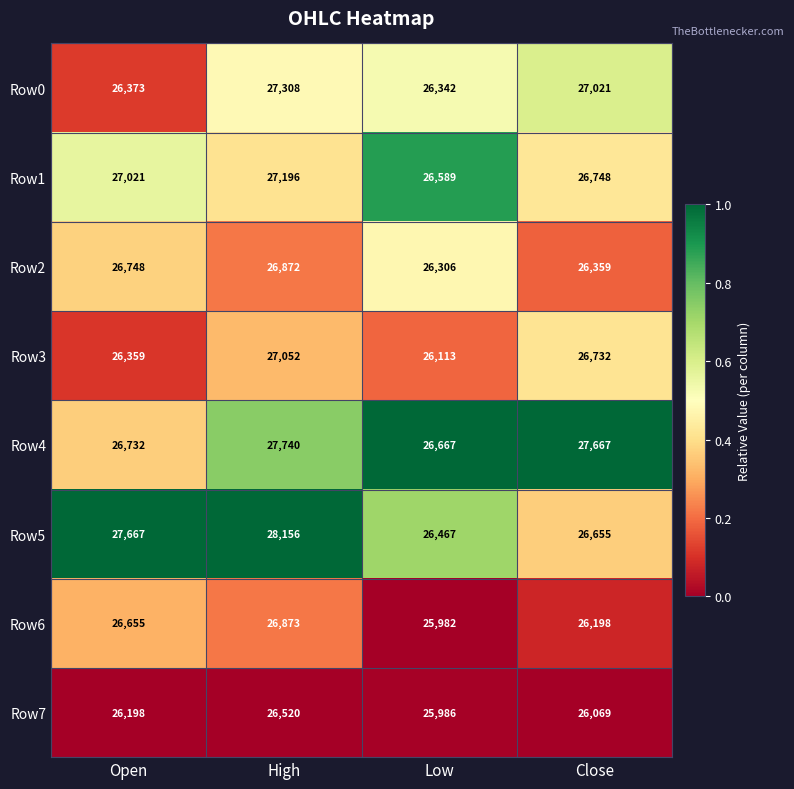

At which label is Row6 closest to 26427?

Open